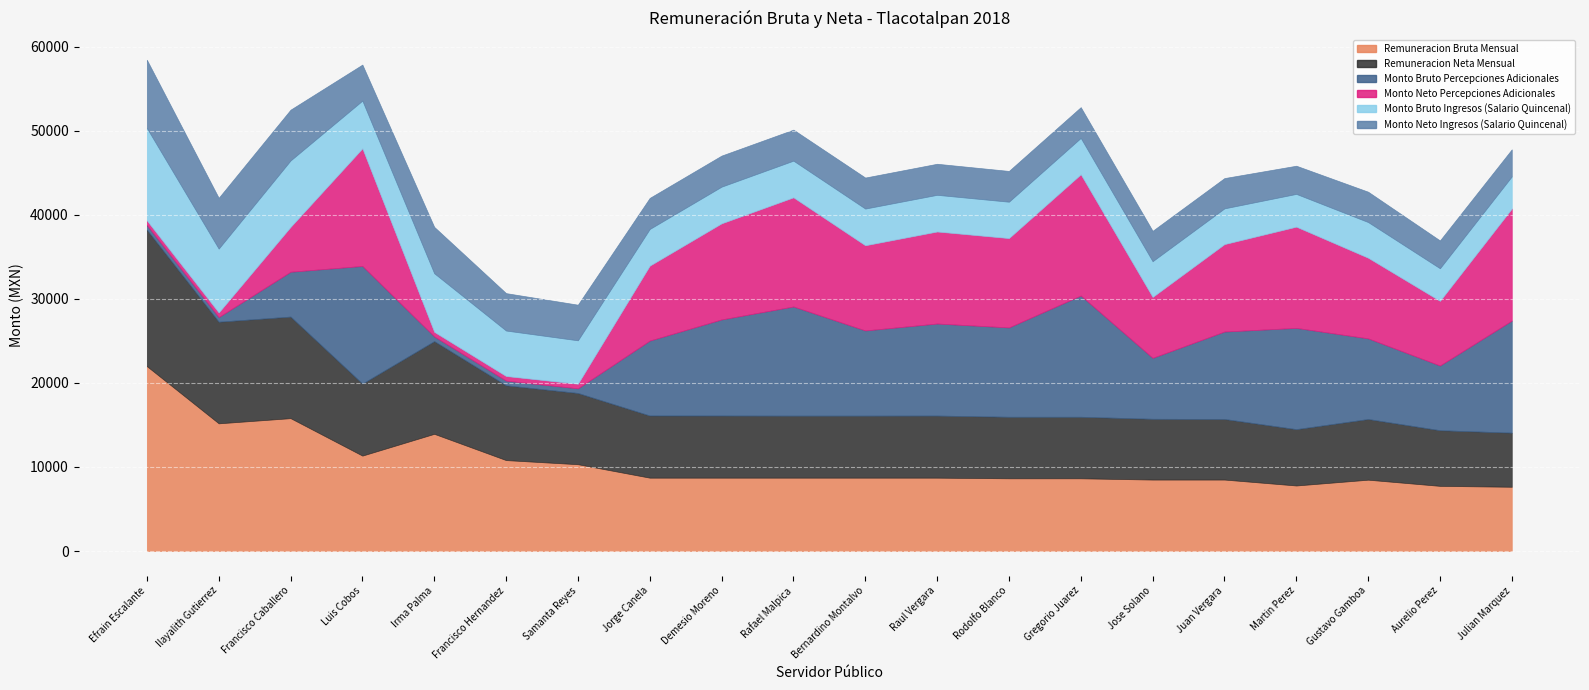

Rank the series by their maximum value, from lowest to highest.

Monto Neto Ingresos (Salario Quincenal), Monto Bruto Ingresos (Salario Quincenal), Monto Bruto Percepciones Adicionales, Monto Neto Percepciones Adicionales, Remuneracion Neta Mensual, Remuneracion Bruta Mensual